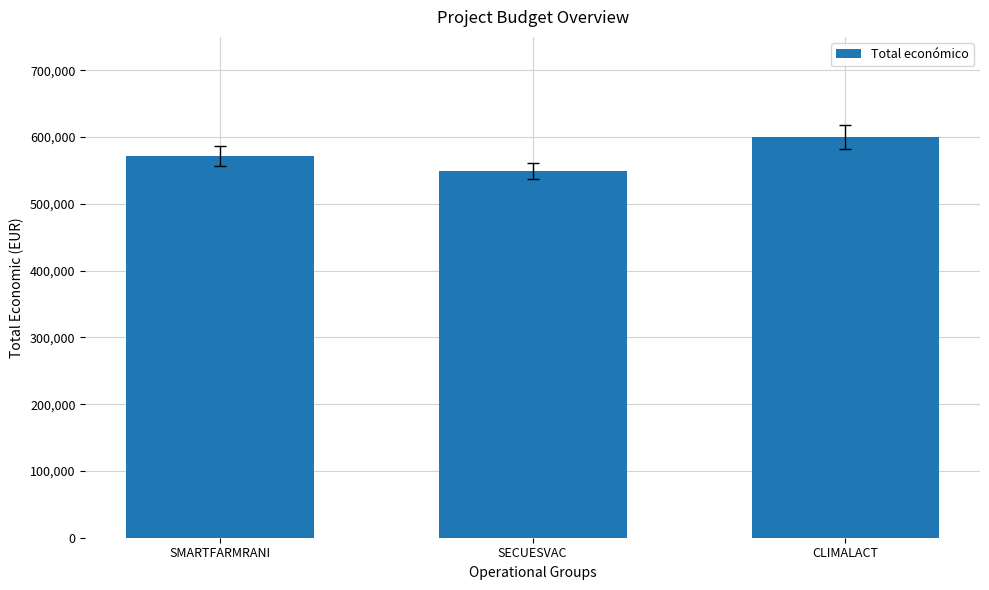

List the labels in order of value, largest first.

CLIMALACT, SMARTFARMRANI, SECUESVAC